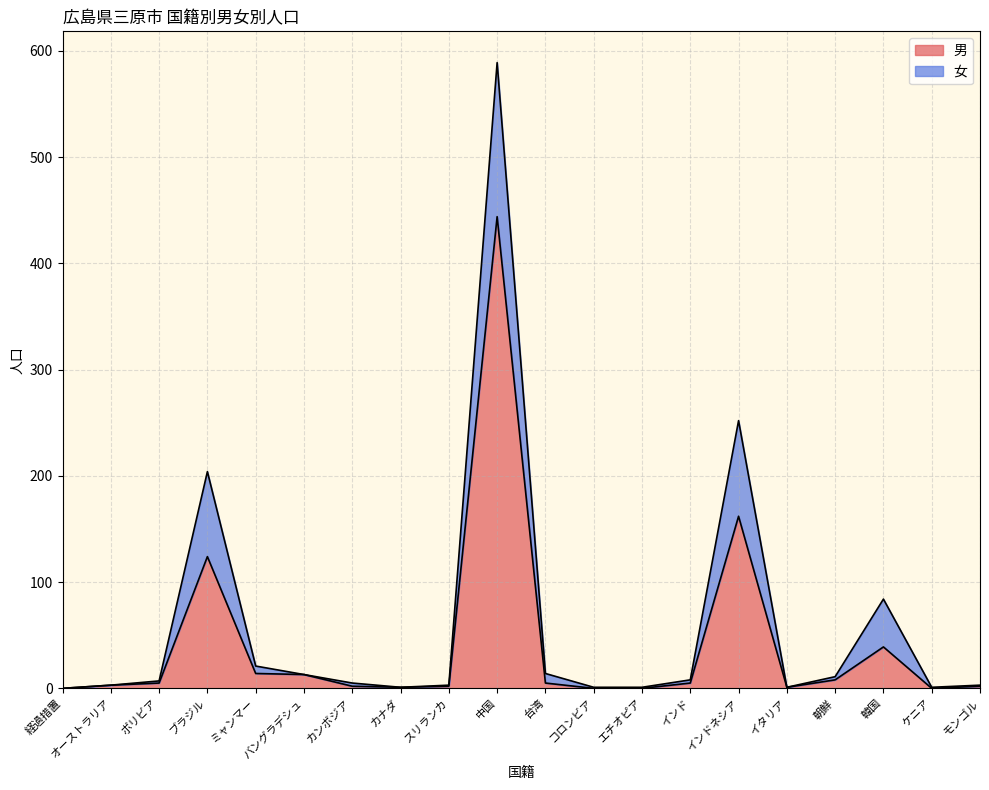

How many points are lower than both their immediate neighbors (excluding endpoints)?

3